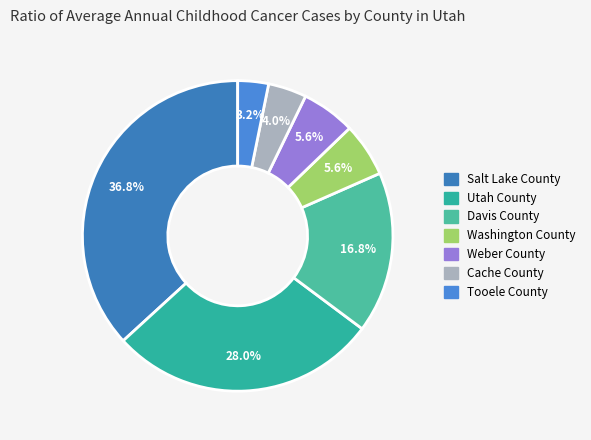

To the nearest percent, what is the difference between the Cache County and Tooele County slice percentages?

1%